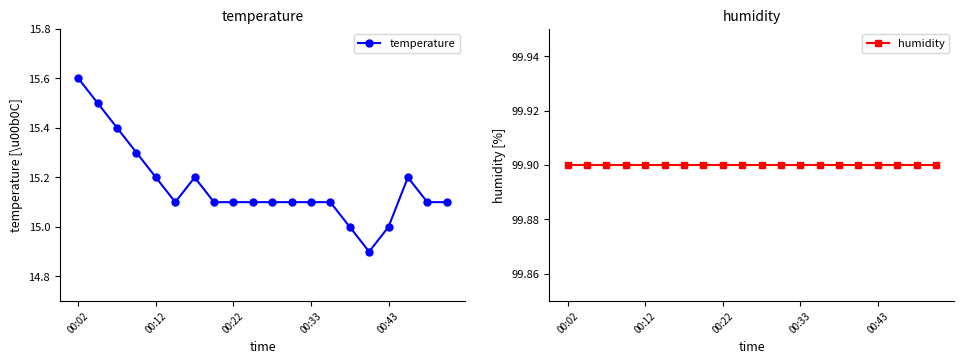

List the series in order of their peak value, highest first.

humidity, temperature